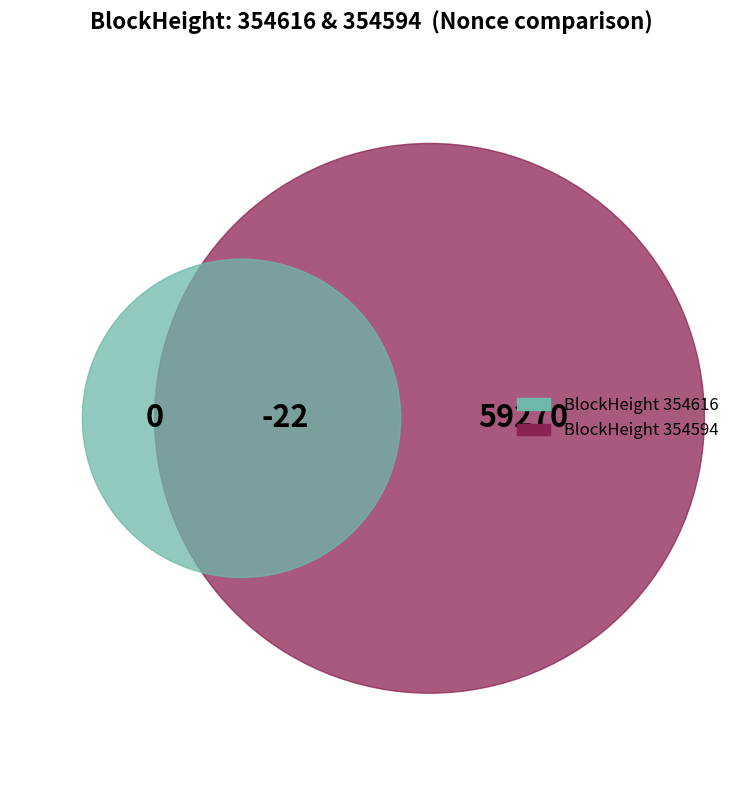

Count the number of slices in the pie.

2